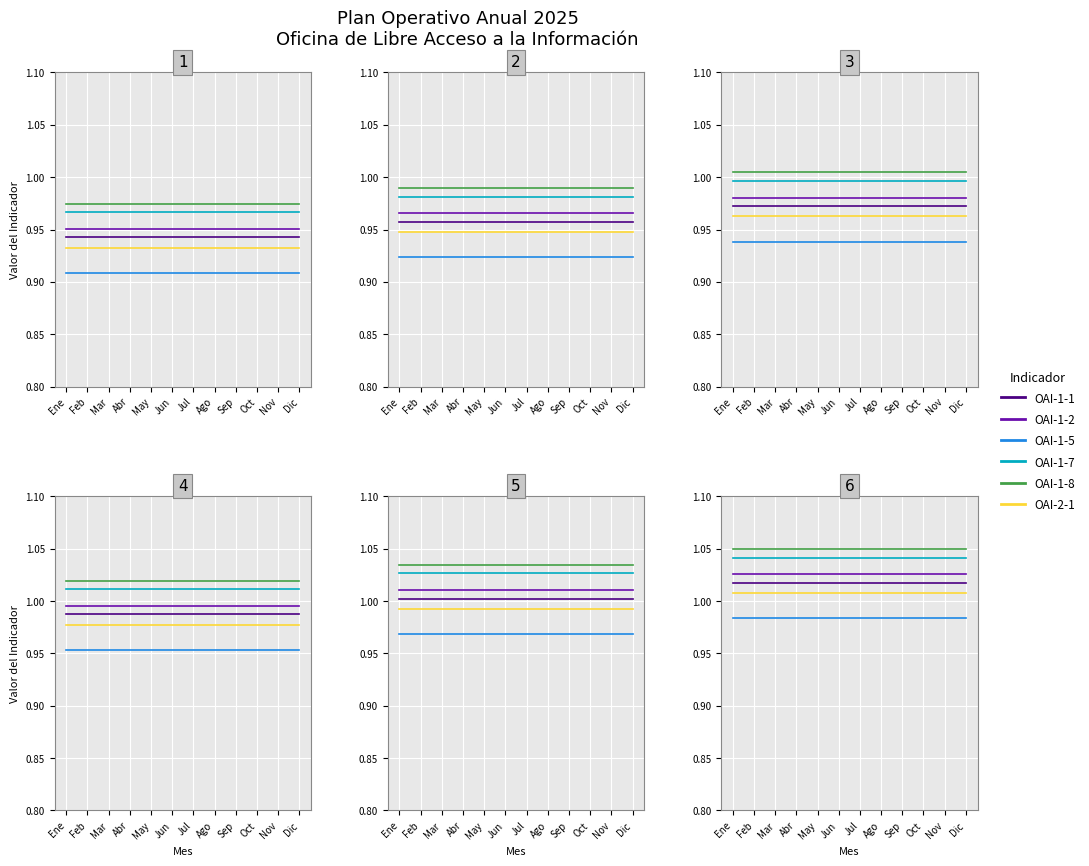

At which label is OAI-2-1 closest to 1?

Ene